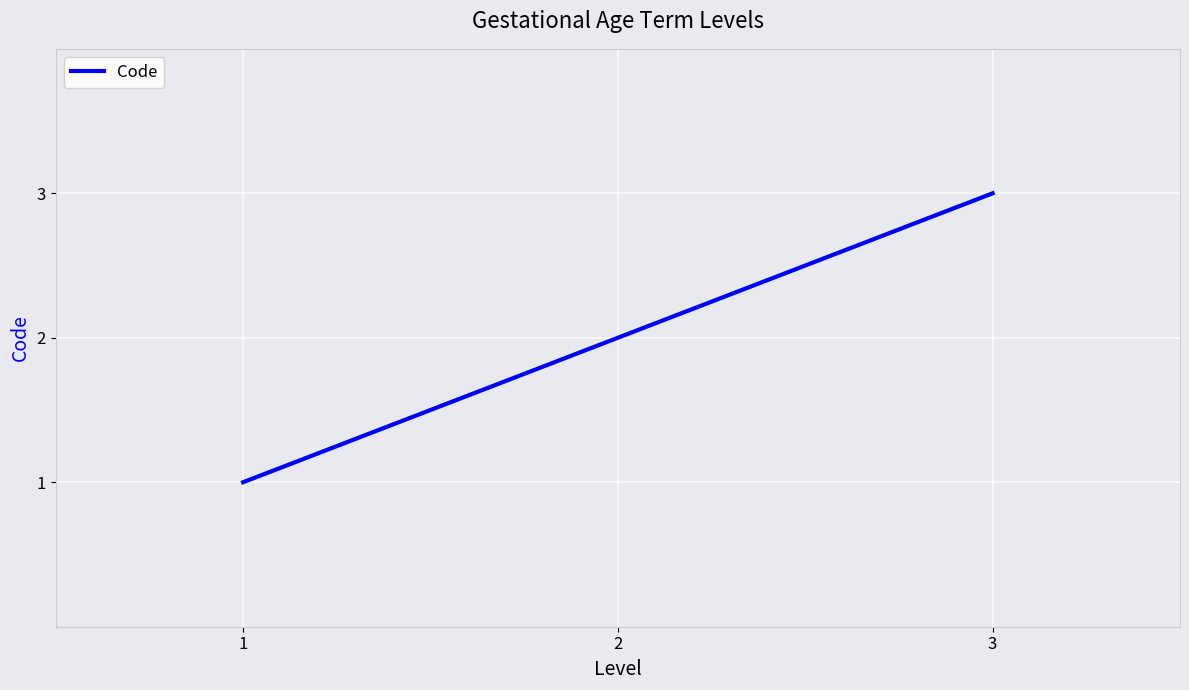

What is the change in value from 1 to 3?

+2